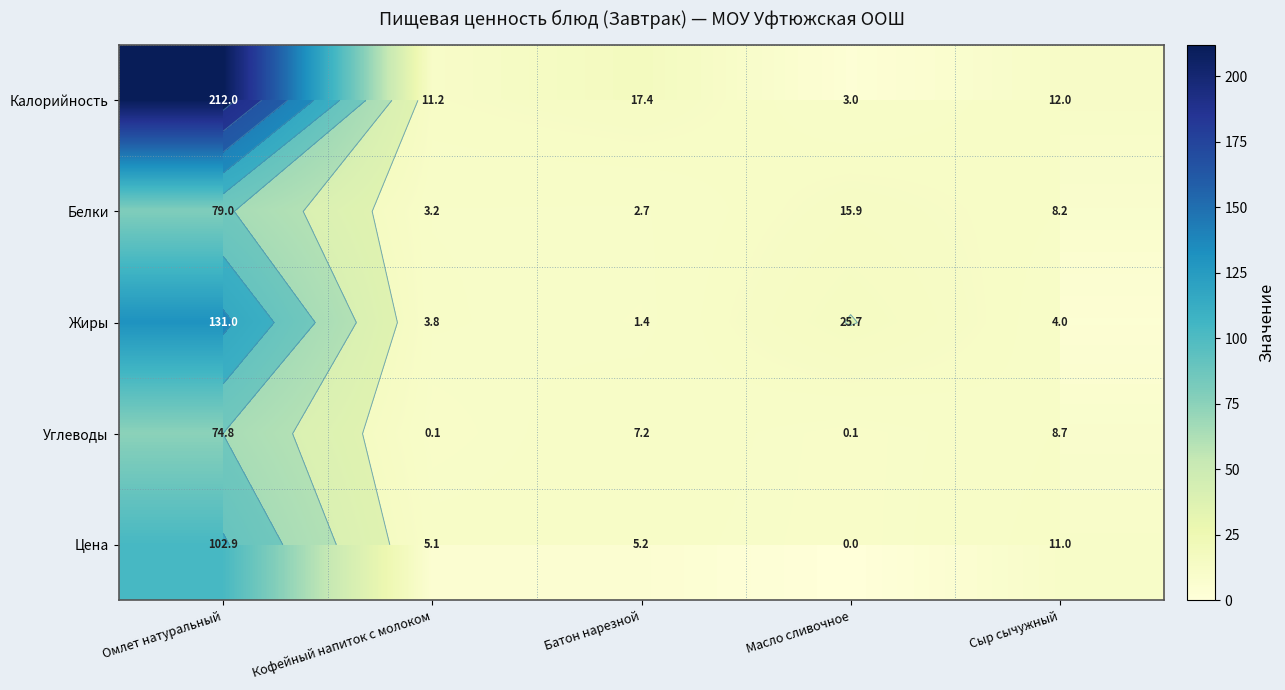

How many series are shown in this chart?

5